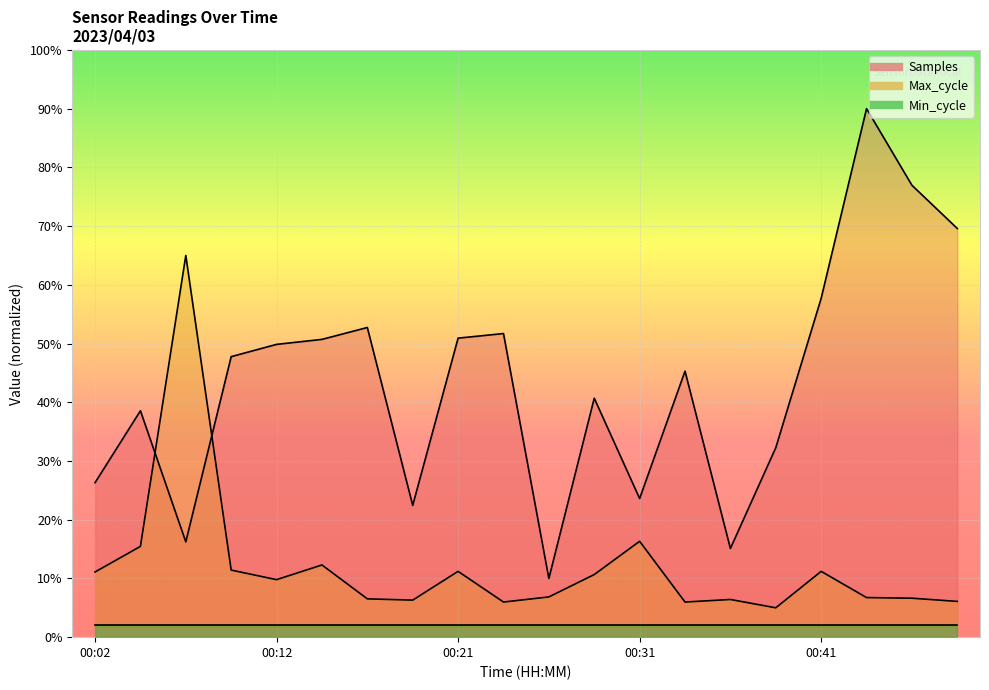

Between 00:24 and 00:31, which series saw the biggest shift?

Samples